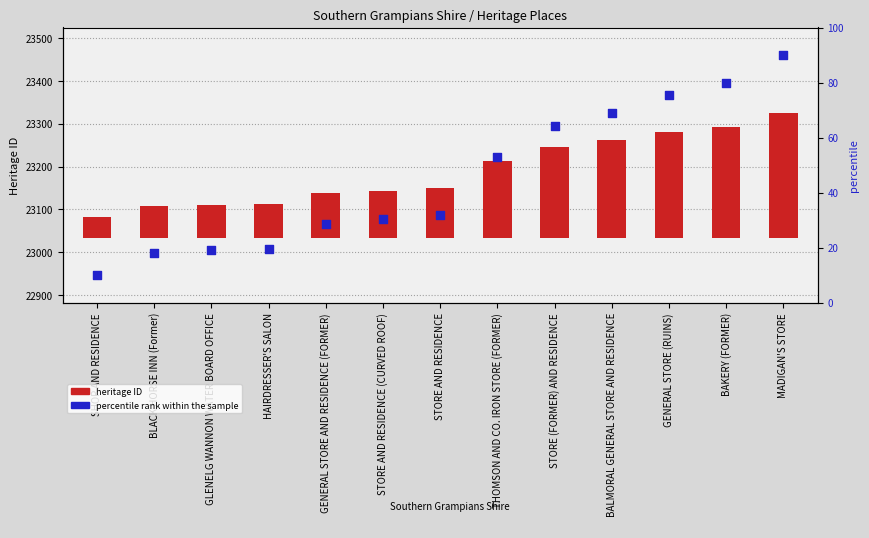

Which series has the largest total across all categories?

heritage ID